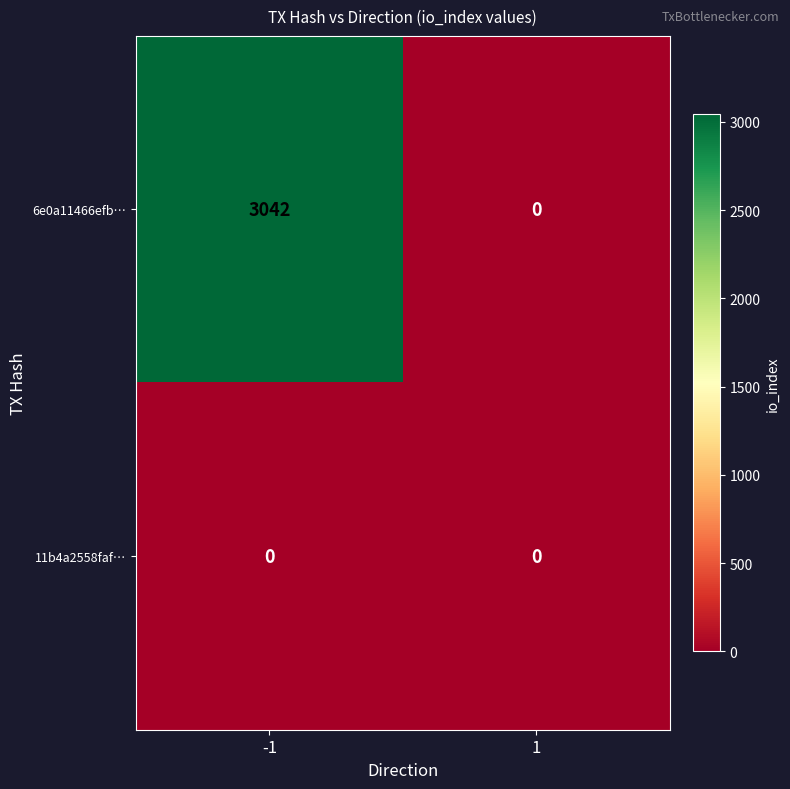

List the series in order of their peak value, lowest first.

11b4a2558faf…, 6e0a11466efb…